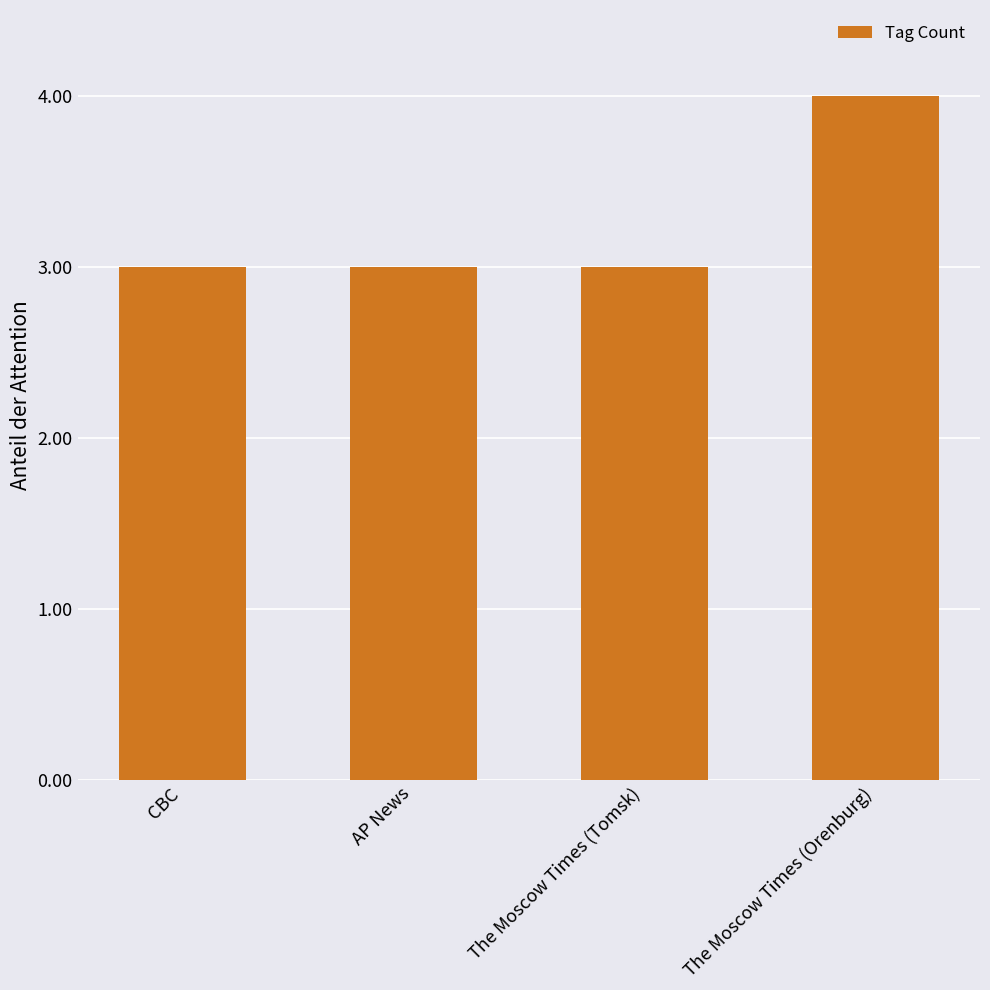

What is the sum of the values at The Moscow Times (Tomsk) and The Moscow Times (Orenburg)?

7